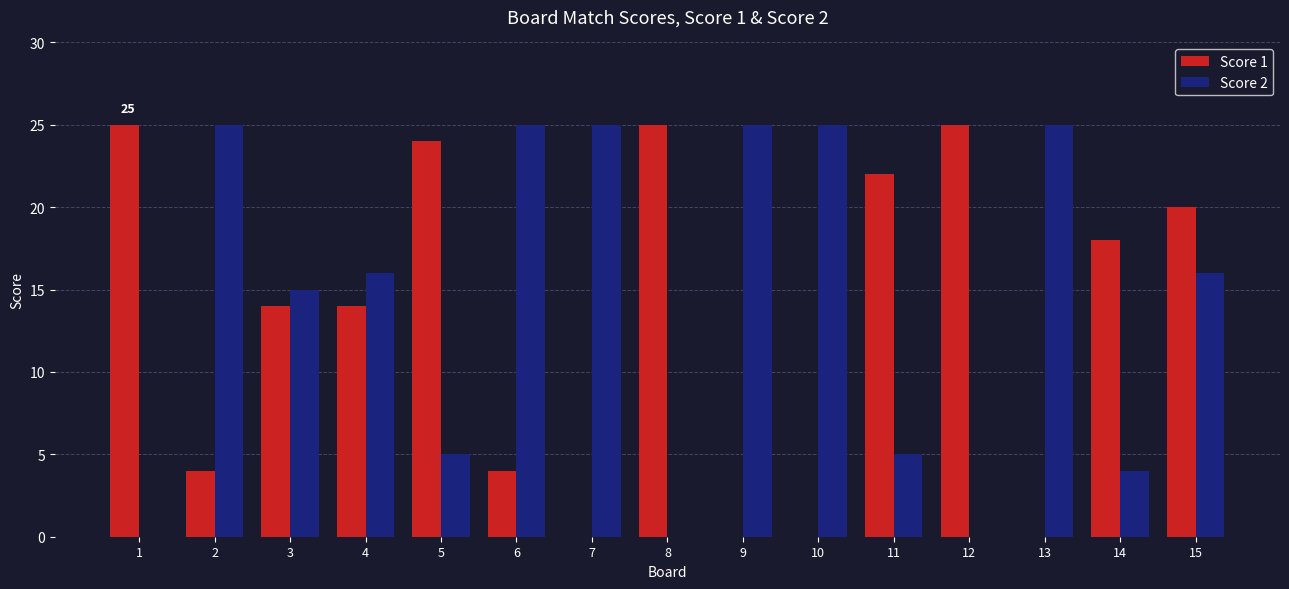

True or false: Score 2 has a value of 25 at 10.

True